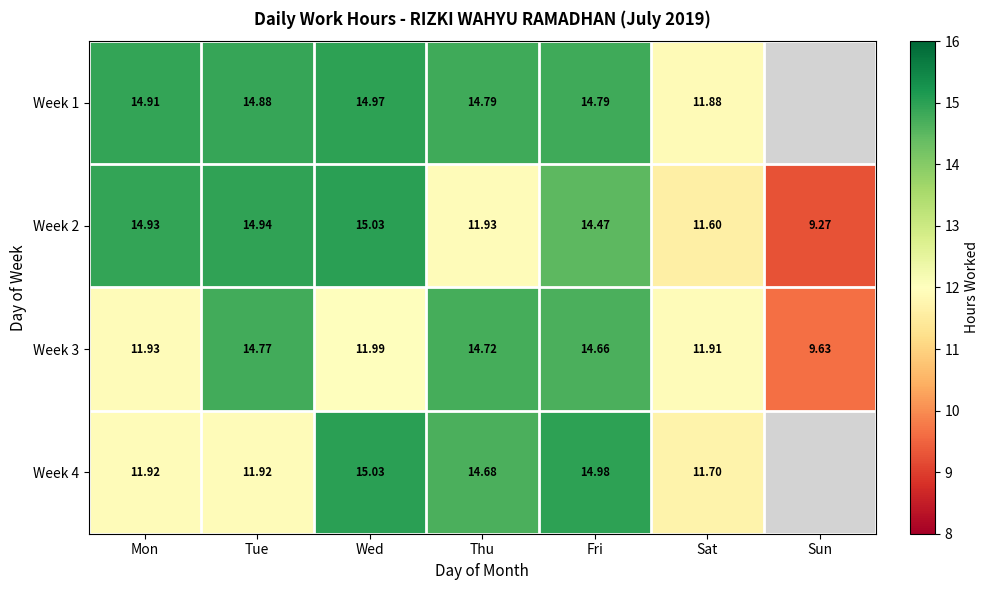

Which category has the highest value across all series?

Wed